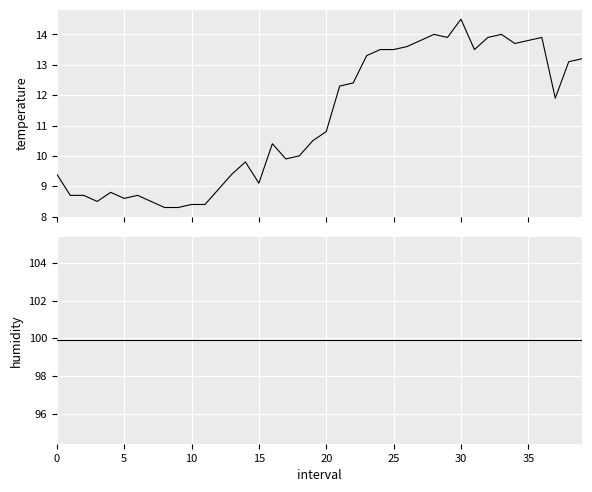

Between 10 and 17, which series saw the biggest shift?

temperature